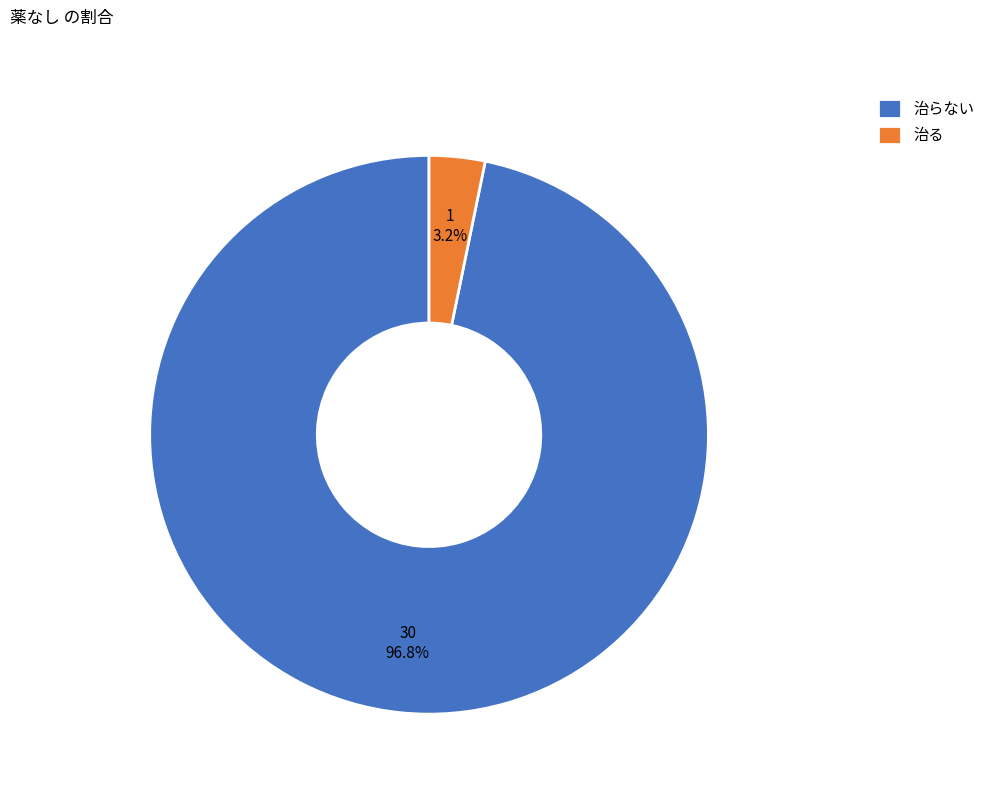

What portion of the pie excludes 治らない?

3.2%